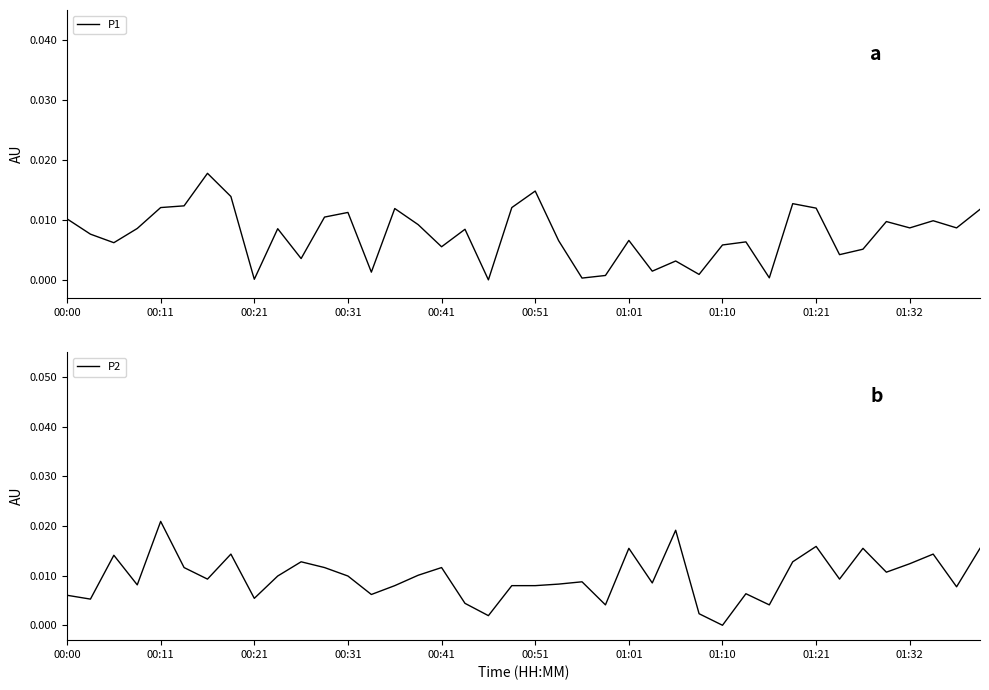

At which label does P2 reach its peak?

00:11